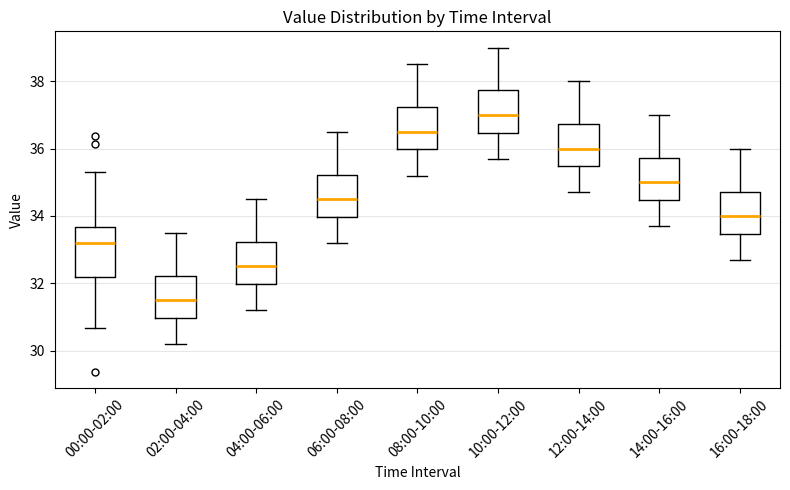

Where does the upper whisker of the box for 12:00-14:00 end on the y-axis? The values are not printed on the chart, so give them approximately, as read against the axis.

38.0